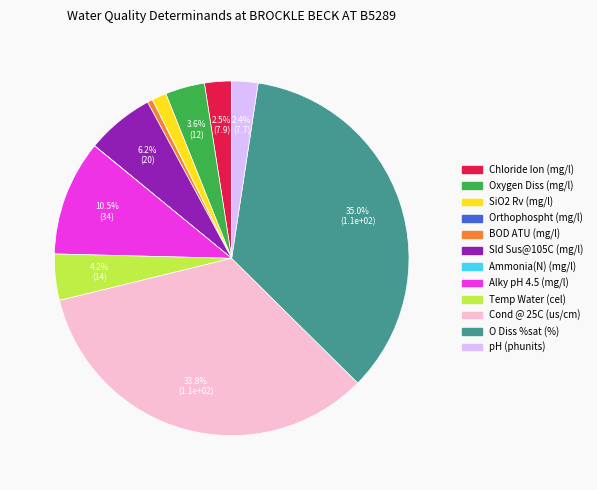

Does any single category account for the majority?

No